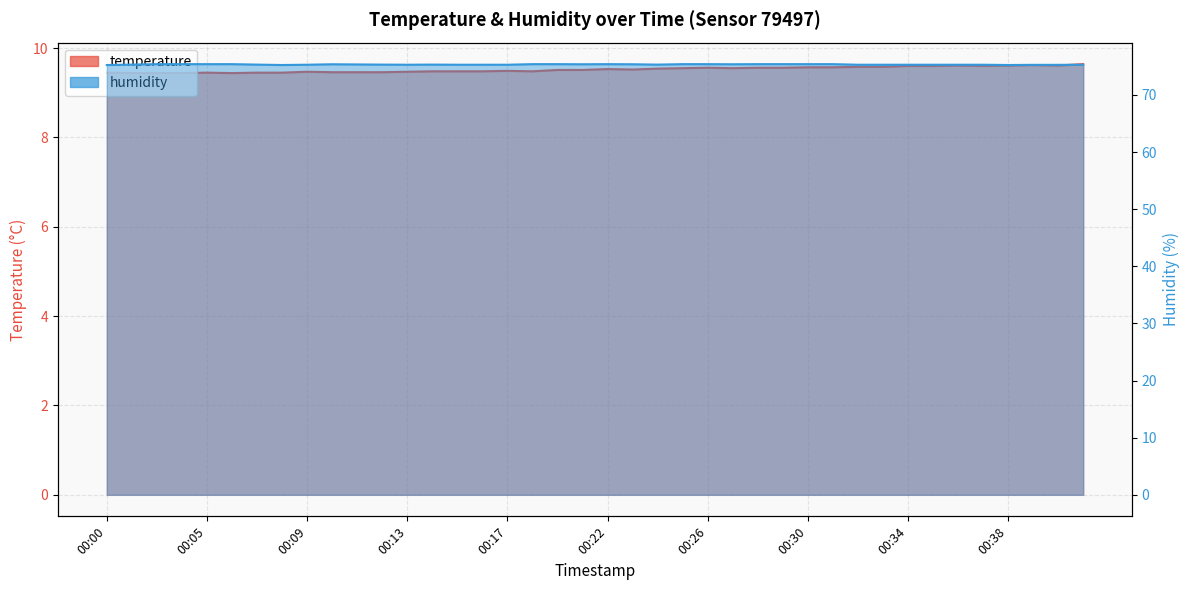

What is the sum of the temperature values at 00:34 and 00:30?

19.2